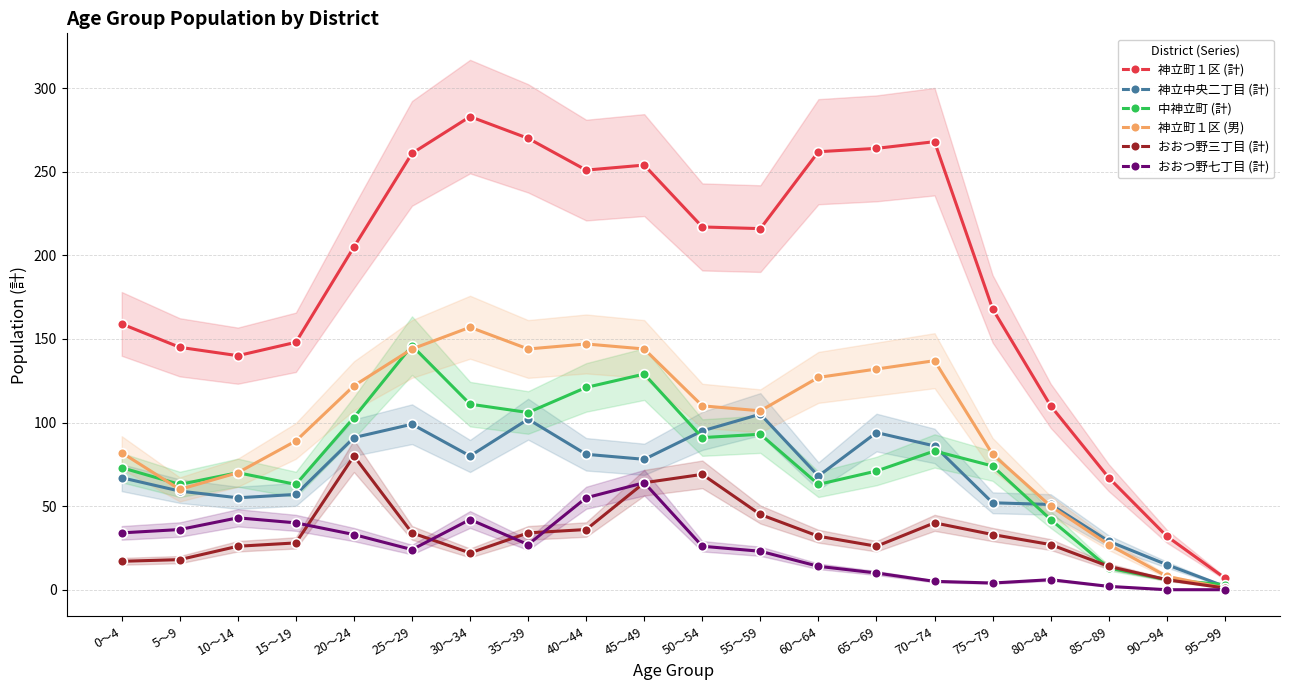

How many intersections are there between おおつ野七丁目 (計) and おおつ野三丁目 (計)?

4